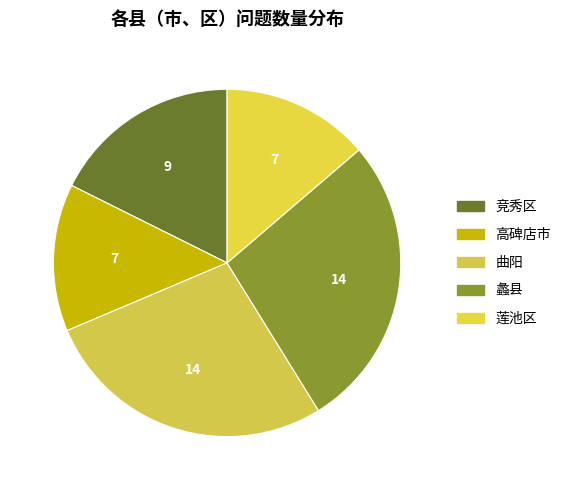

Count the number of slices in the pie.

5